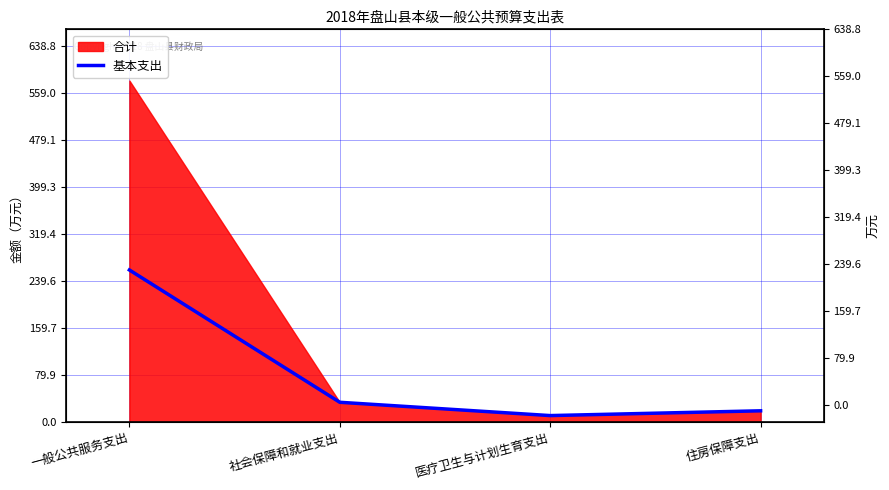

Is it true that the value at 社会保障和就业支出 is 53.1?

False